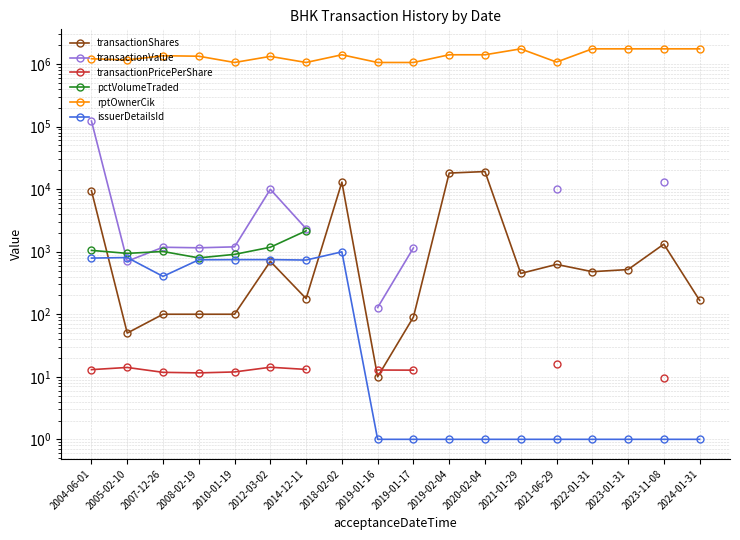

What are all the series names shown in the legend?

transactionShares, transactionValue, transactionPricePerShare, pctVolumeTraded, rptOwnerCik, issuerDetailsId